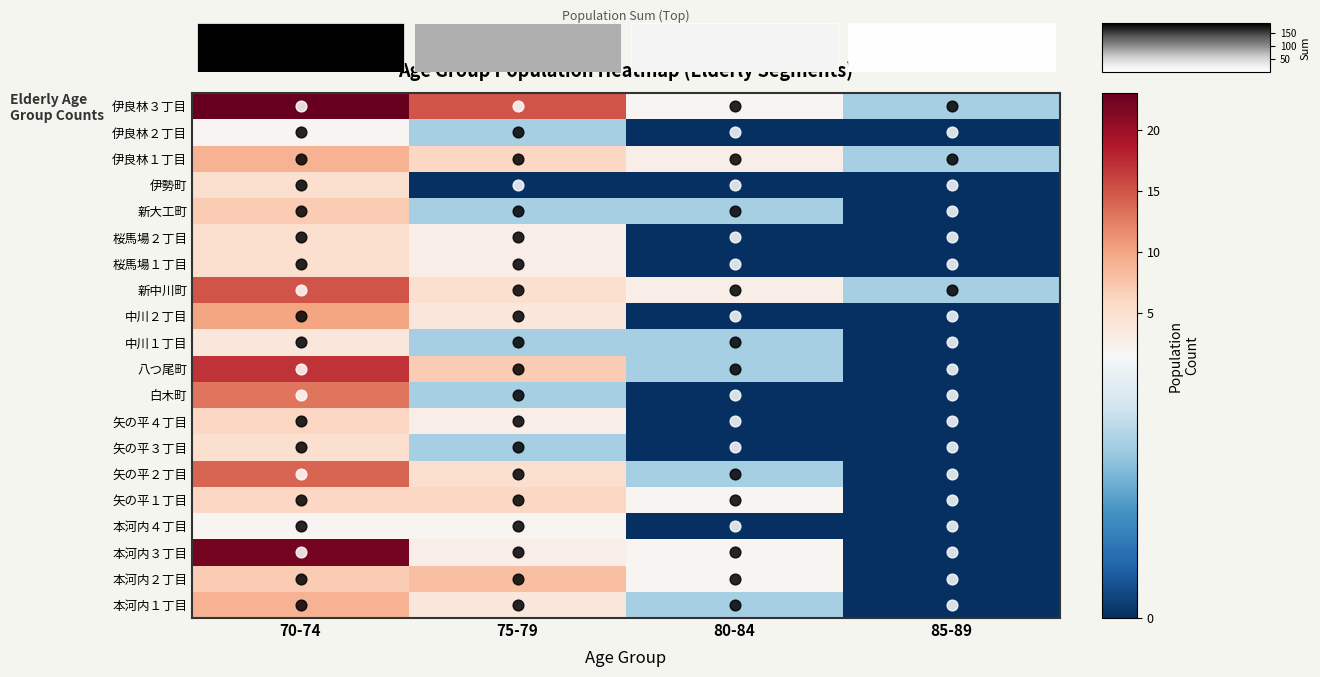

Rank the series at 80-84 from lowest to highest value.

本河内４丁目, 矢の平３丁目, 矢の平４丁目, 白木町, 中川２丁目, 桜馬場１丁目, 桜馬場２丁目, 伊勢町, 伊良林２丁目, 本河内１丁目, 矢の平２丁目, 八つ尾町, 中川１丁目, 新大工町, 本河内２丁目, 本河内３丁目, 矢の平１丁目, 伊良林３丁目, 新中川町, 伊良林１丁目